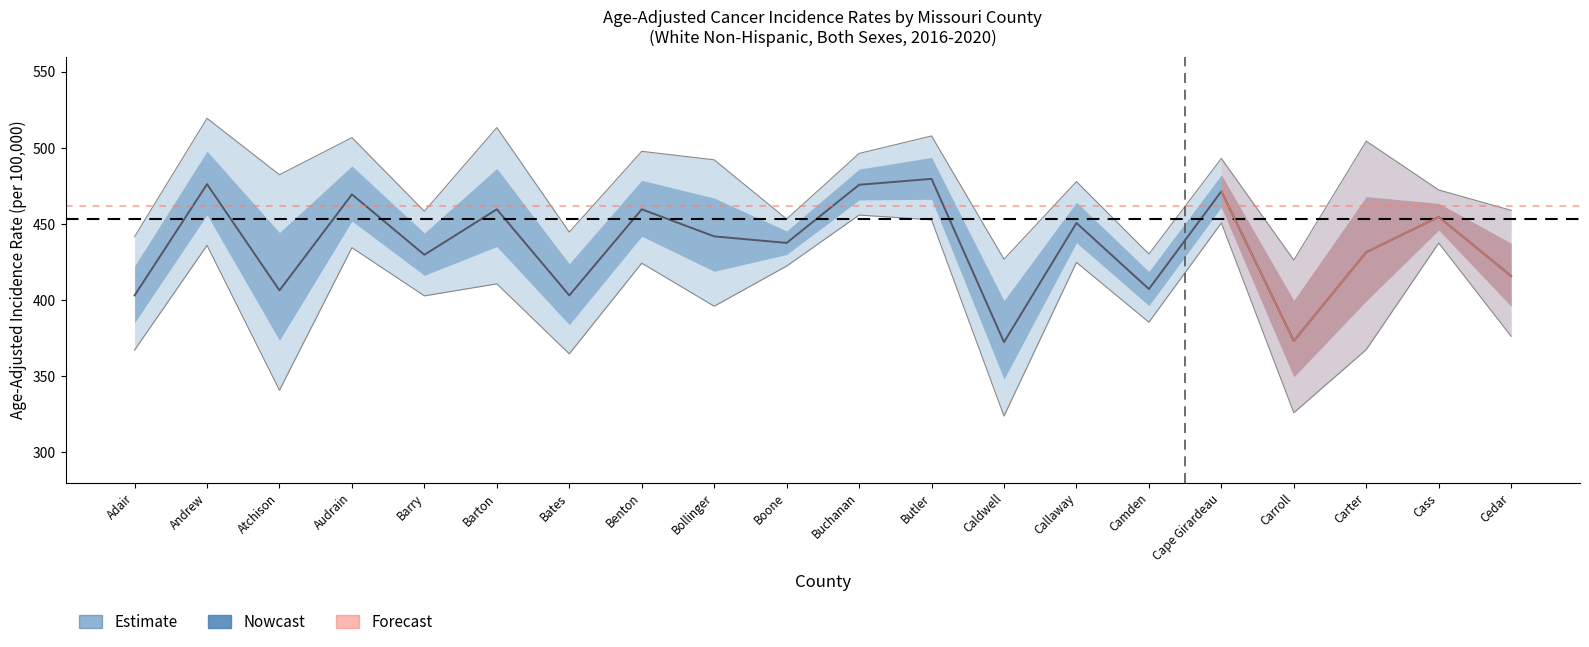

Read the value at Boone.

437.6